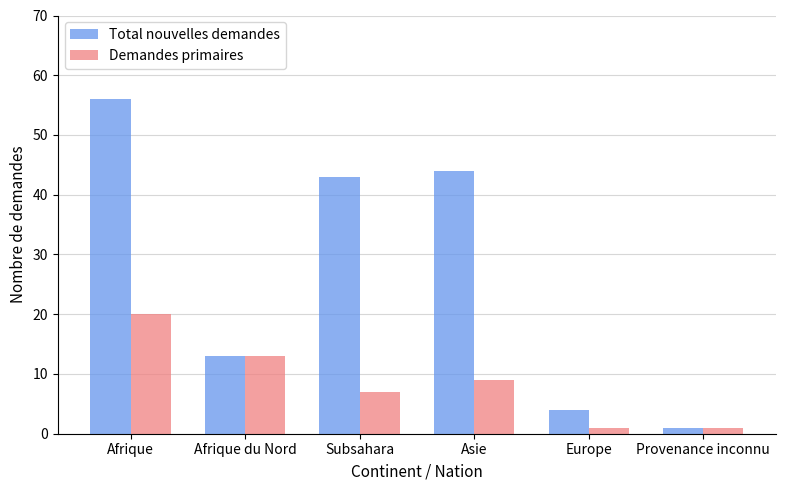

Rank the series by their maximum value, from lowest to highest.

Demandes primaires, Total nouvelles demandes